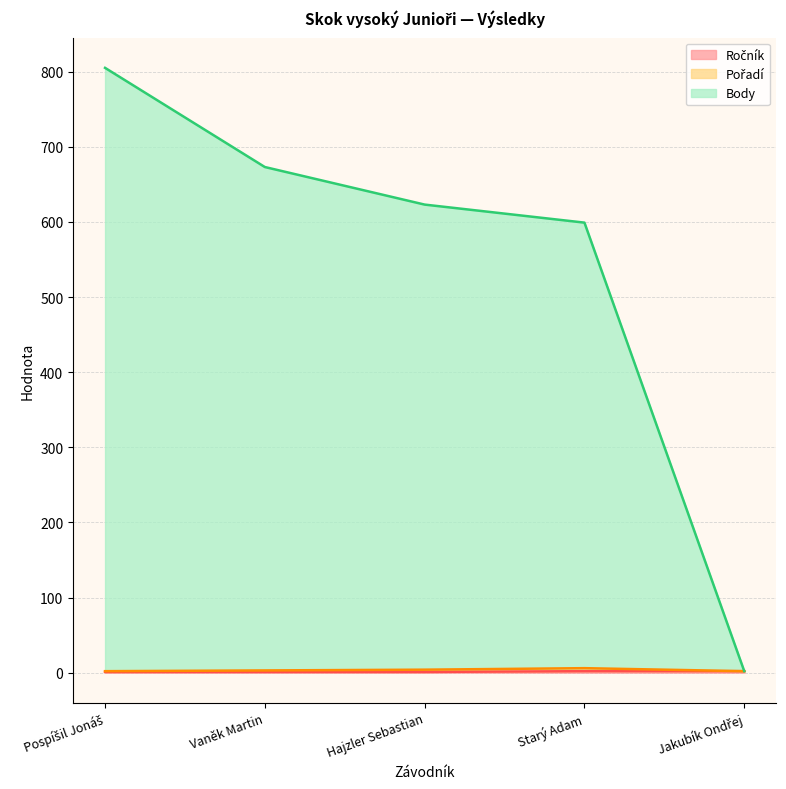

The Body series shows 989 at Vaněk Martin. True or false?

False